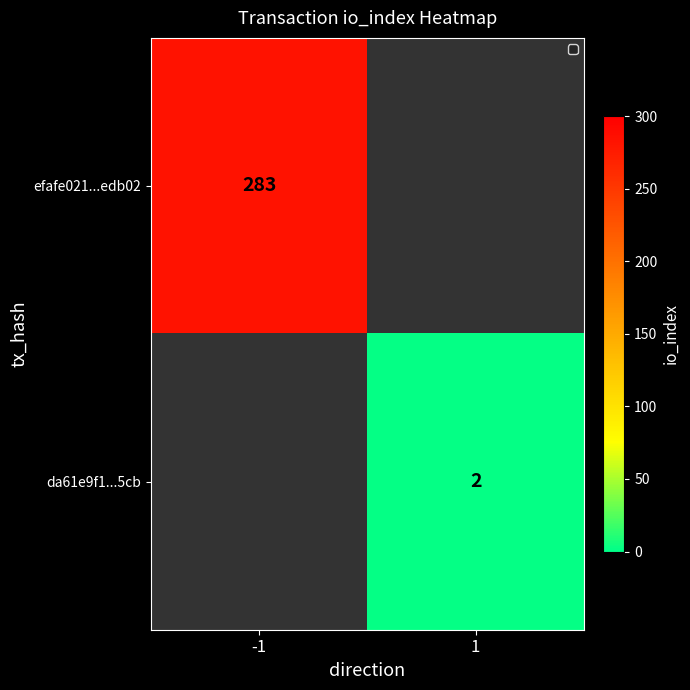

True or false: da61e9f1...5cb has a value of 3 at 1.

False